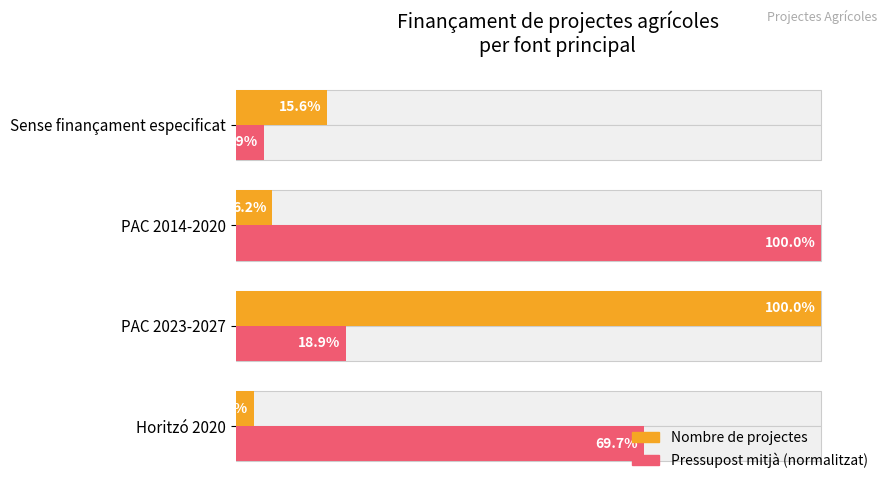

Which series has the widest spread of values?

Nombre de projectes